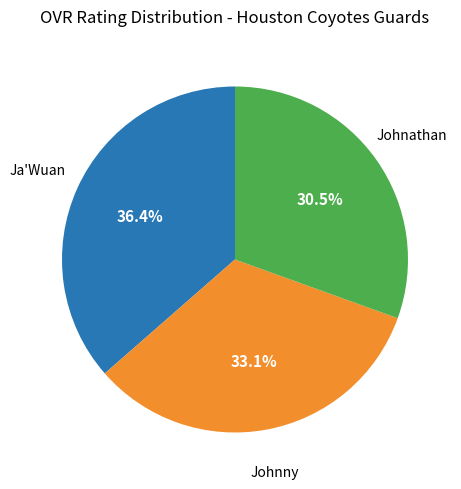

Is there a majority slice in this chart?

No